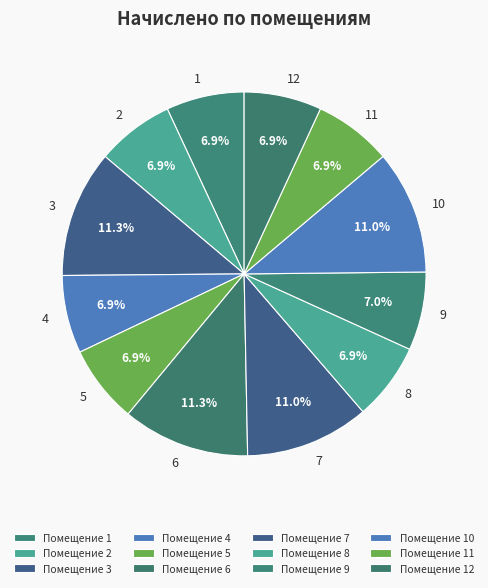

What percentage do 9 and 3 together represent?

18.3%